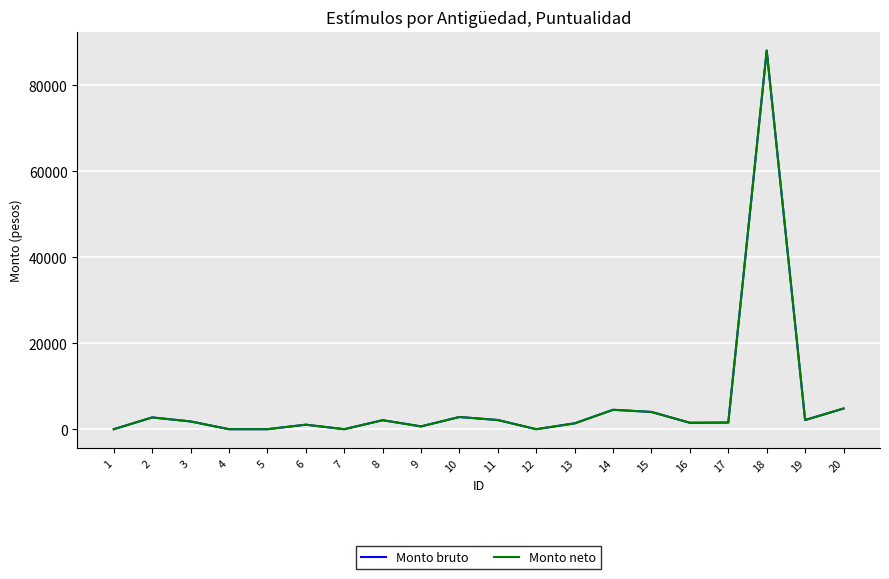

Which series has the largest range (max minus min)?

Monto bruto